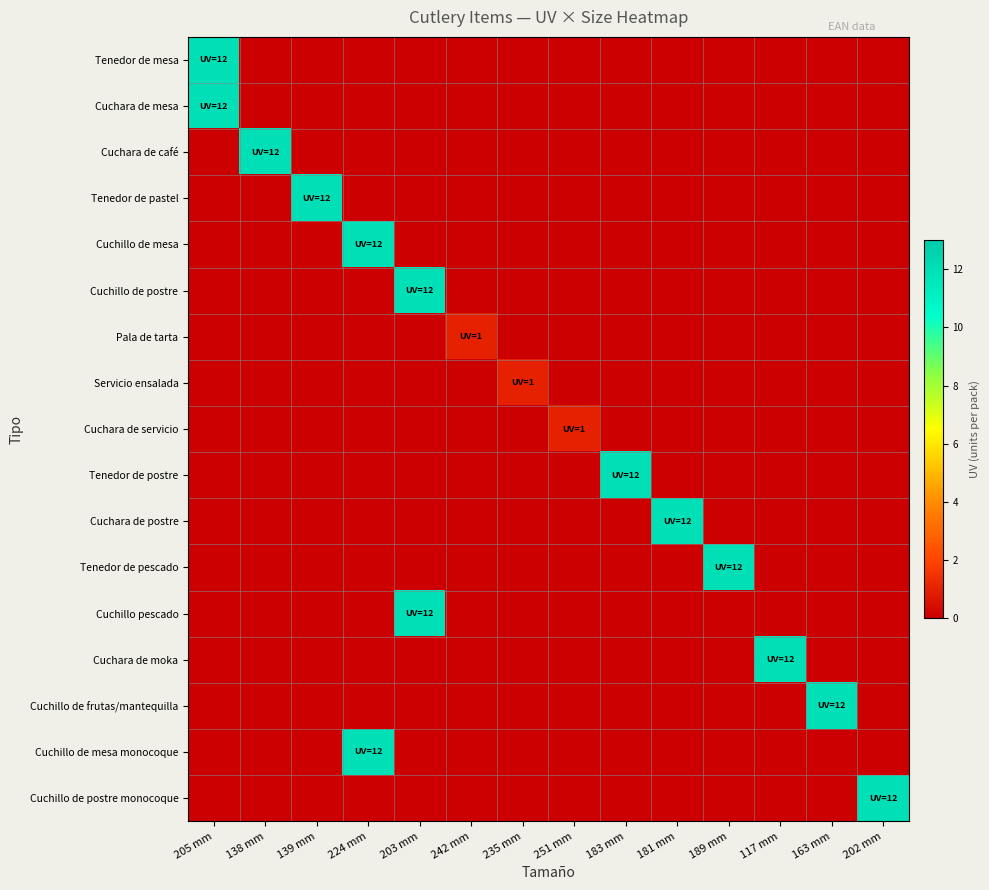

Between 242 mm and 183 mm, which series saw the biggest shift?

Tenedor de postre